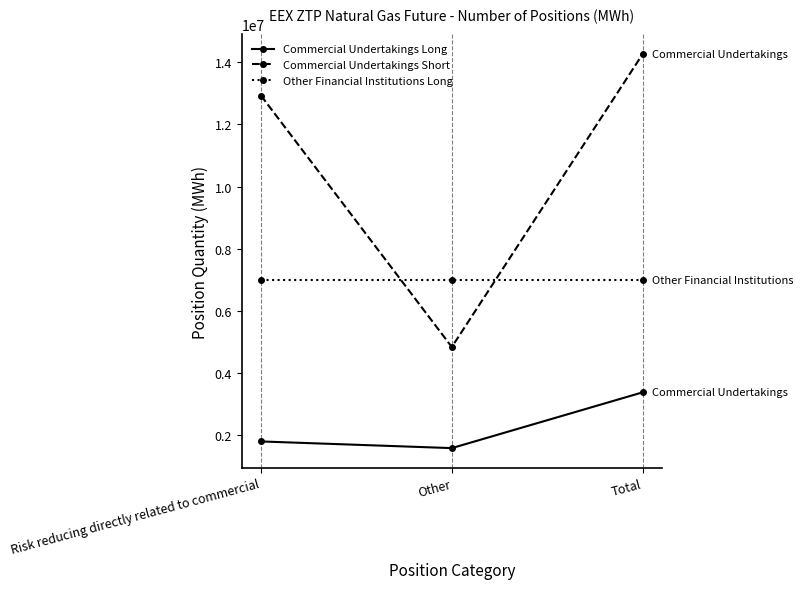

What is the label of the 3rd point from the right?

Risk reducing directly related to commercial